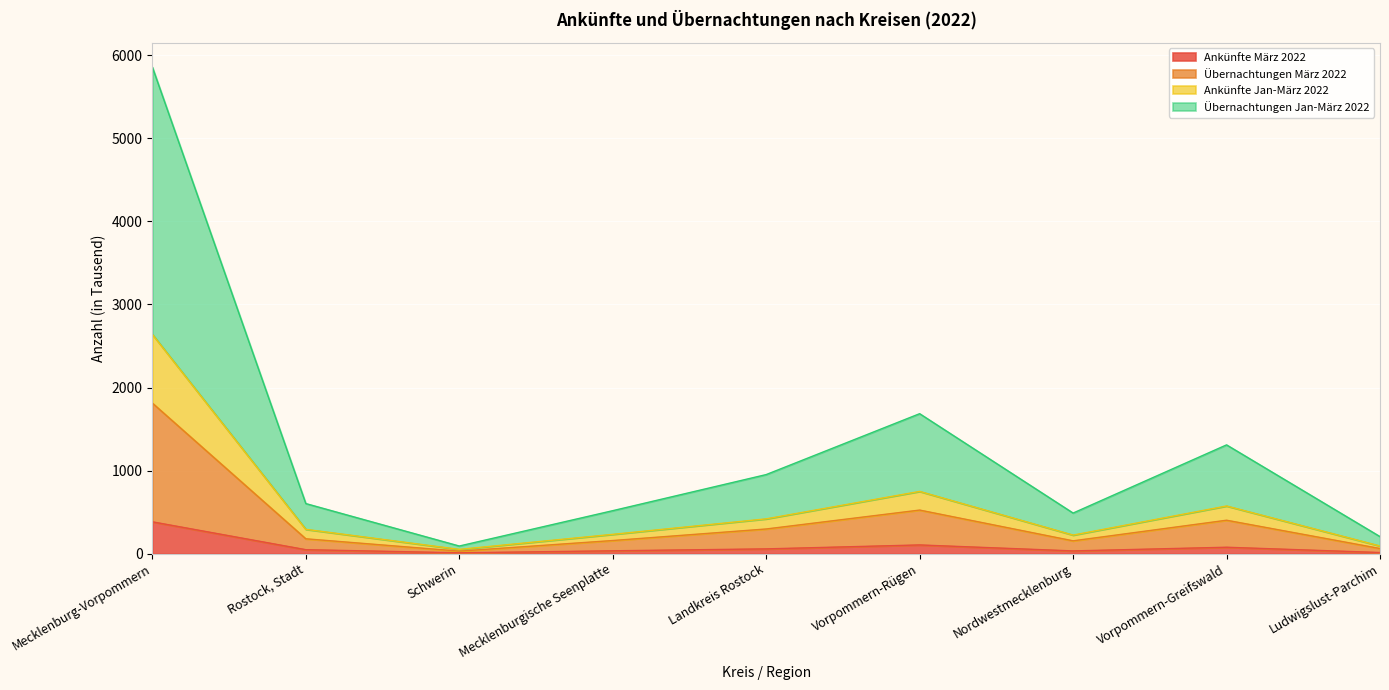

At which category is the sum across all series the highest?

Mecklenburg-Vorpommern